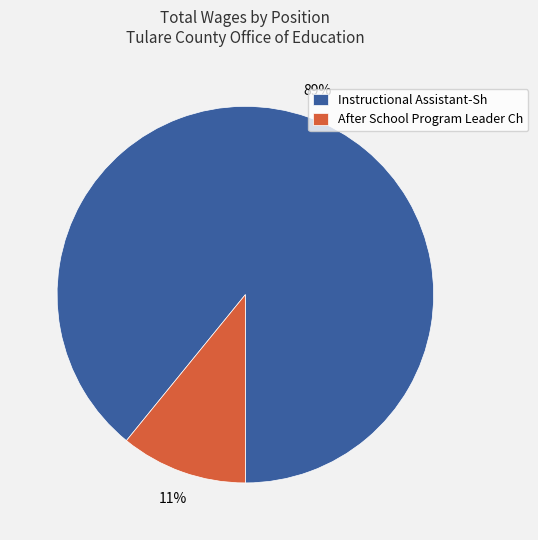

To the nearest percent, what is the combined percentage of Instructional Assistant-Sh and After School Program Leader Ch?

100%